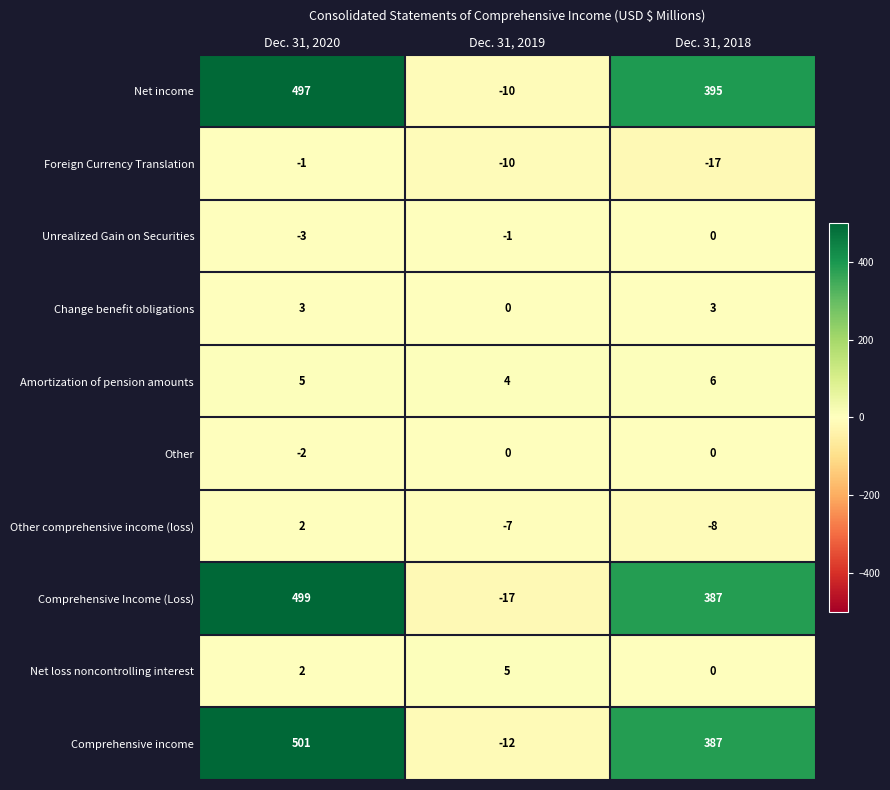

At which category is the sum across all series the highest?

Dec. 31, 2020